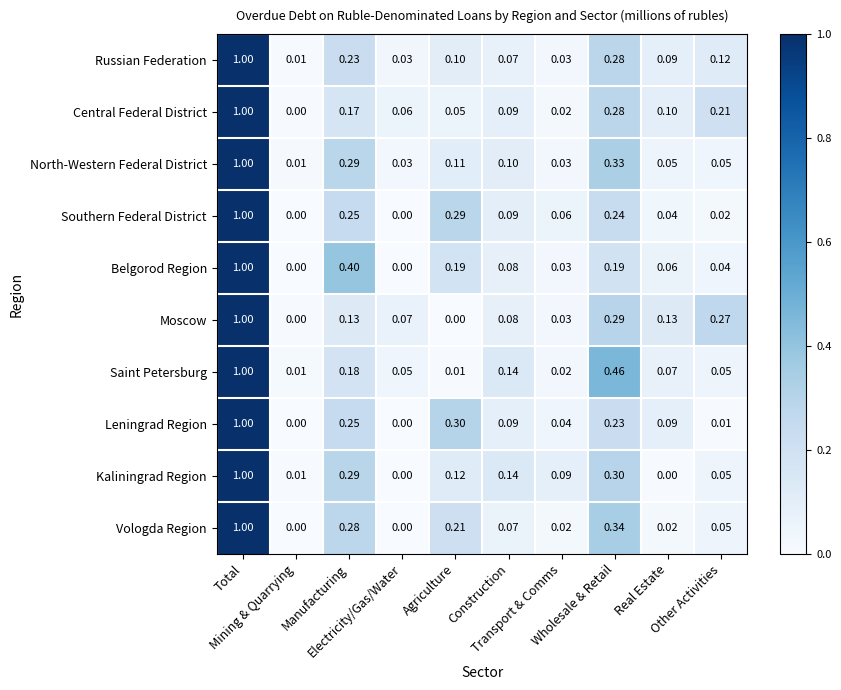

What is the total value across all series at Other Activities?

0.9